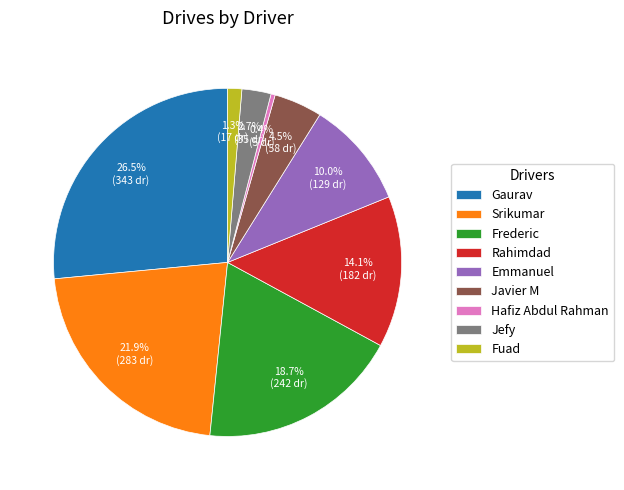

To the nearest percent, what is the difference between the largest and smallest slice percentages?

26%